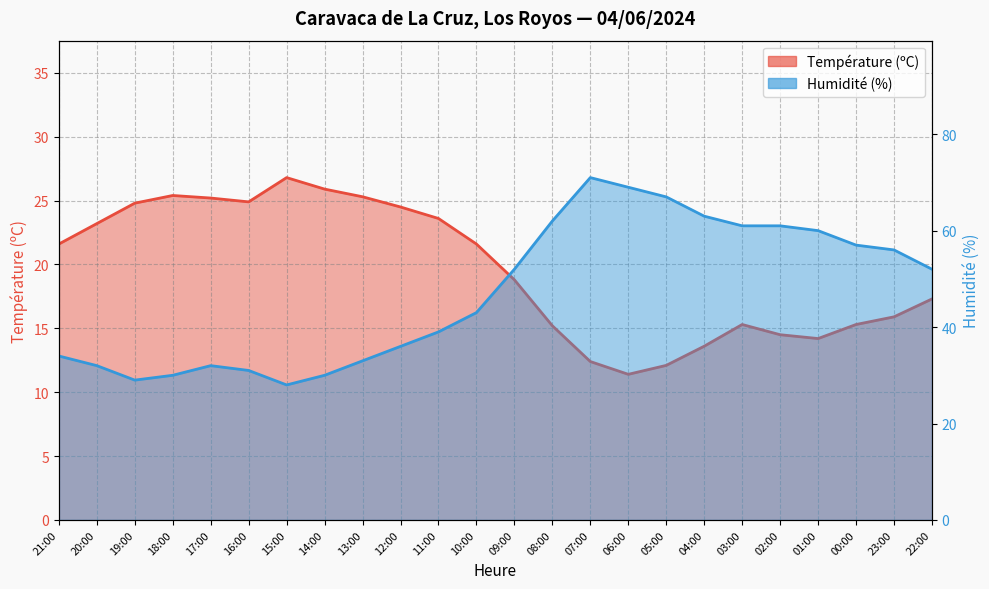

In Humidité (%), how many points are higher than both neighbors (excluding endpoints)?

2